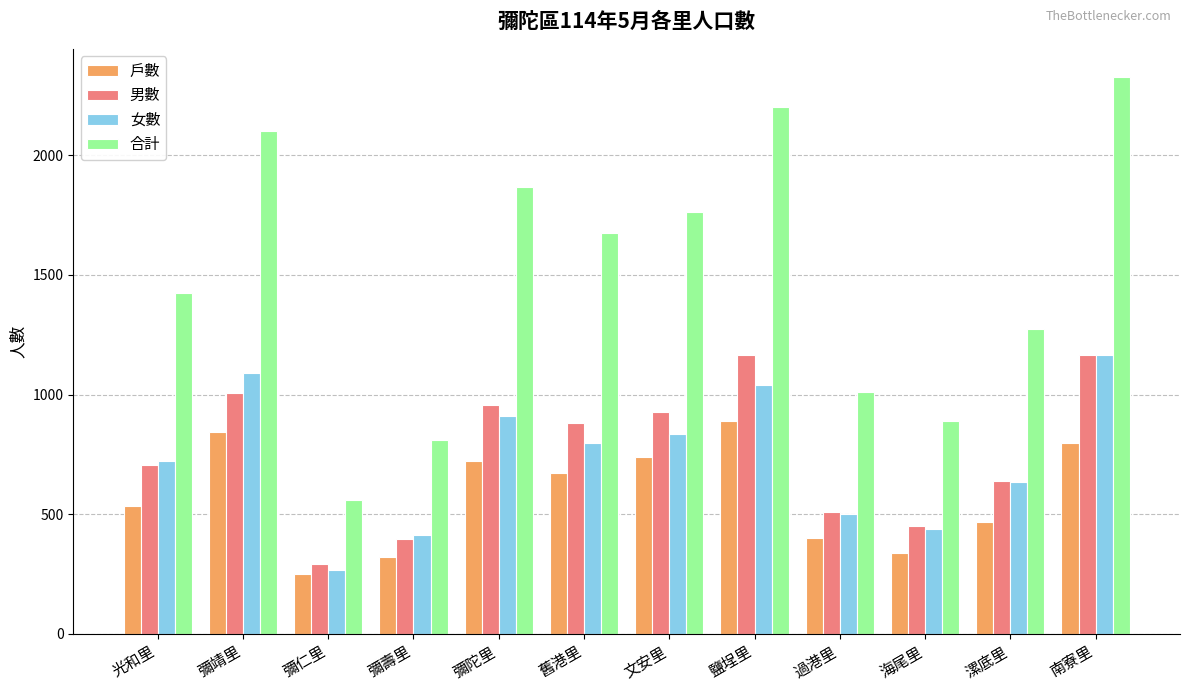

At which category does the chart reach its minimum across all series?

彌仁里